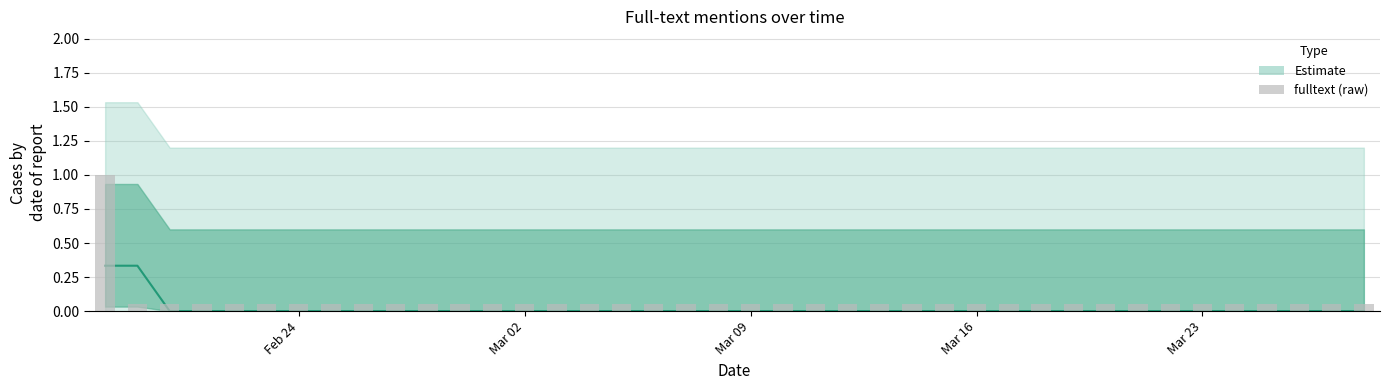

True or false: the data shows 0 at 2020-02-28.

True